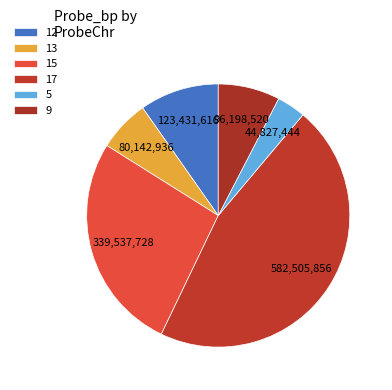

Which category has the biggest portion of the pie?

17